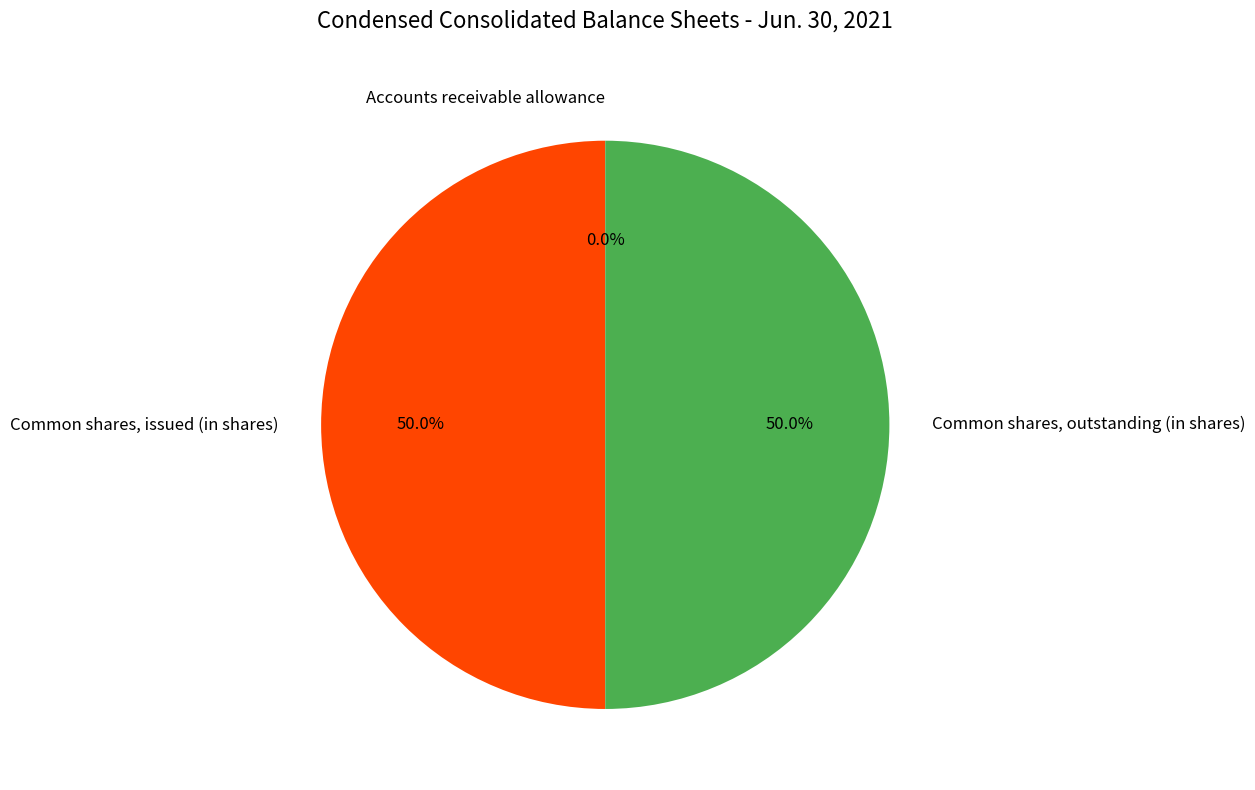

The Common shares, issued (in shares) slice represents 57% of the pie. True or false?

False